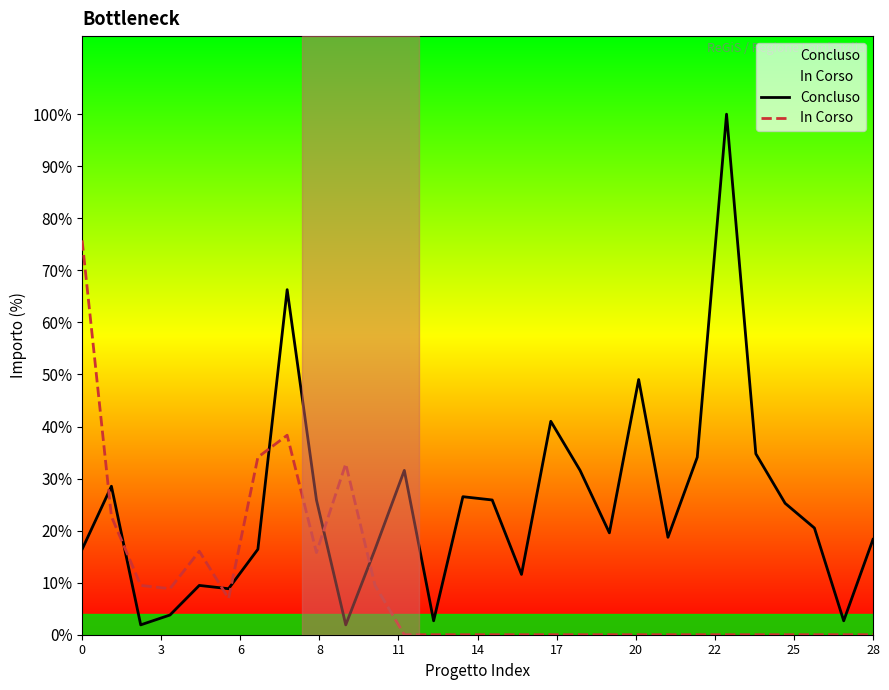

Where do Concluso and In Corso first cross each other?

0 and 3